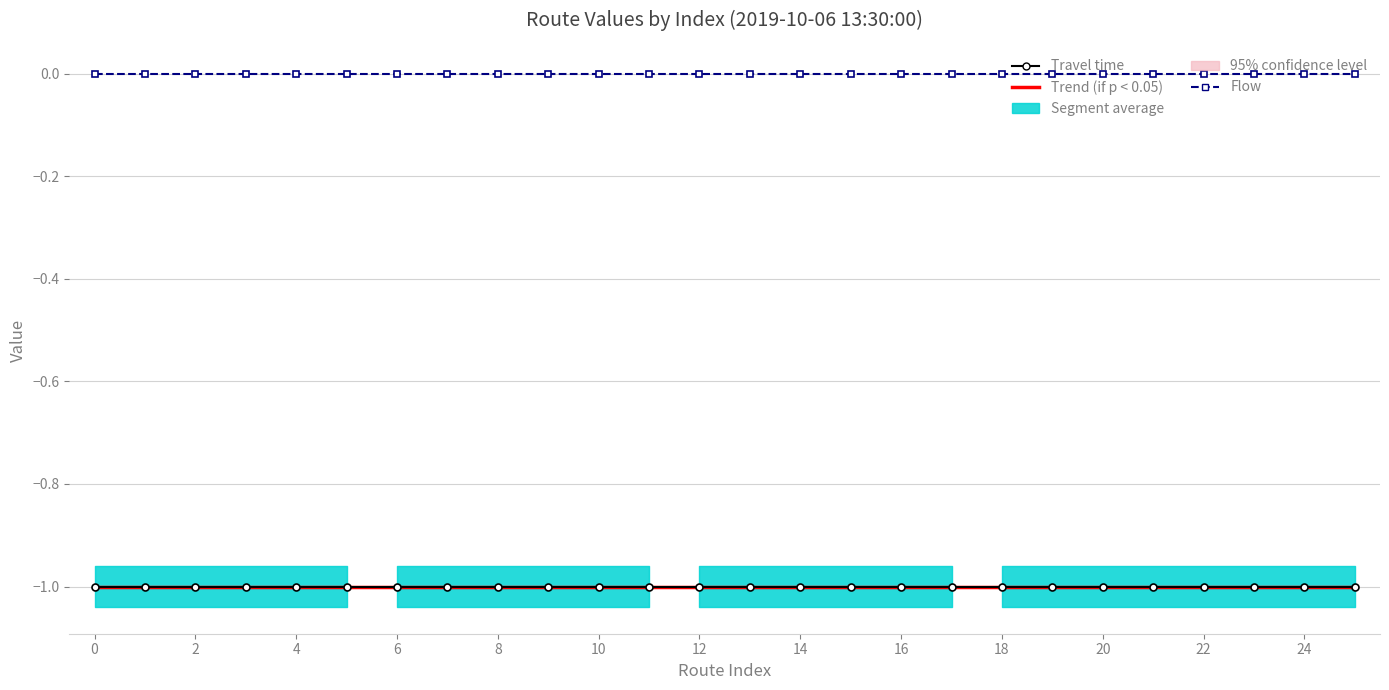

Which series has the largest total across all categories?

Flow